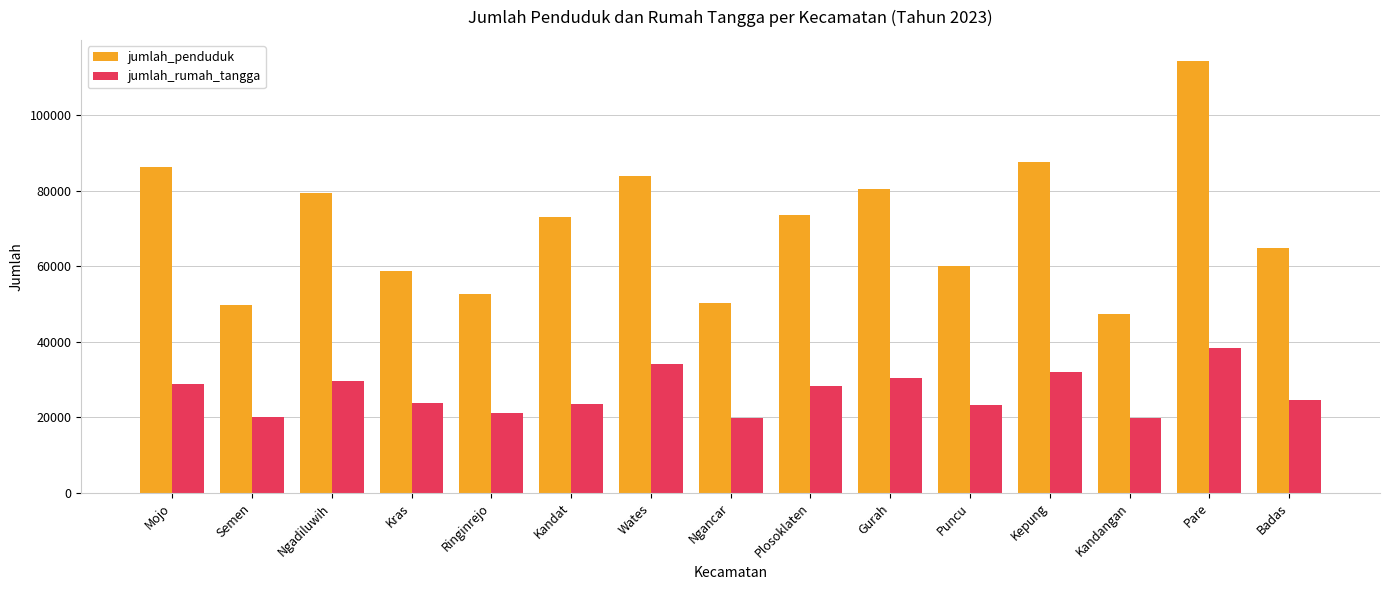

List the series in order of their overall mean, highest first.

jumlah_penduduk, jumlah_rumah_tangga